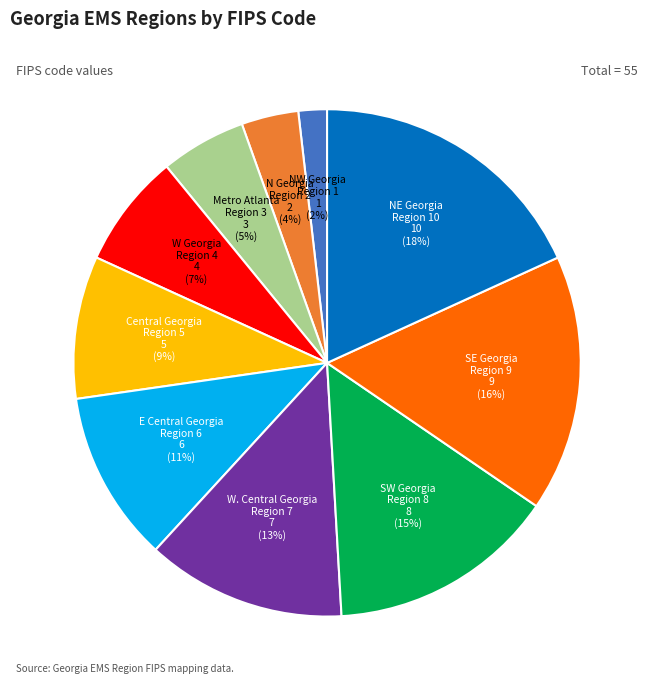

Is it true that NE Georgia Region 10 is 32% of the pie?

False